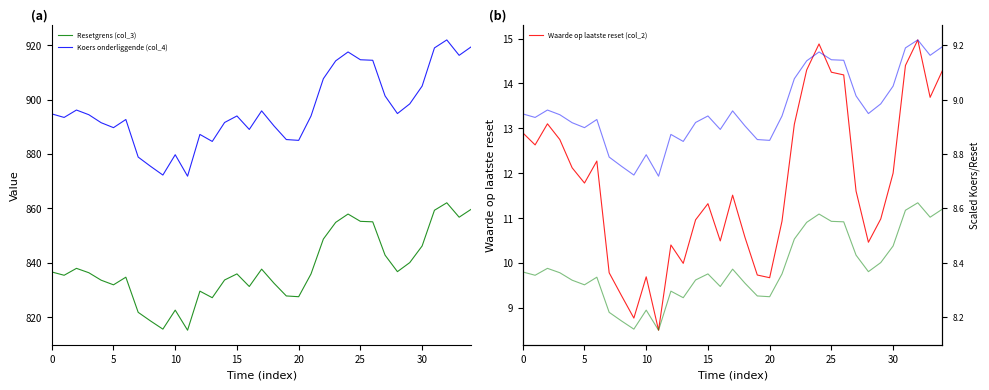

What is the label of the 2nd point from the right?

33